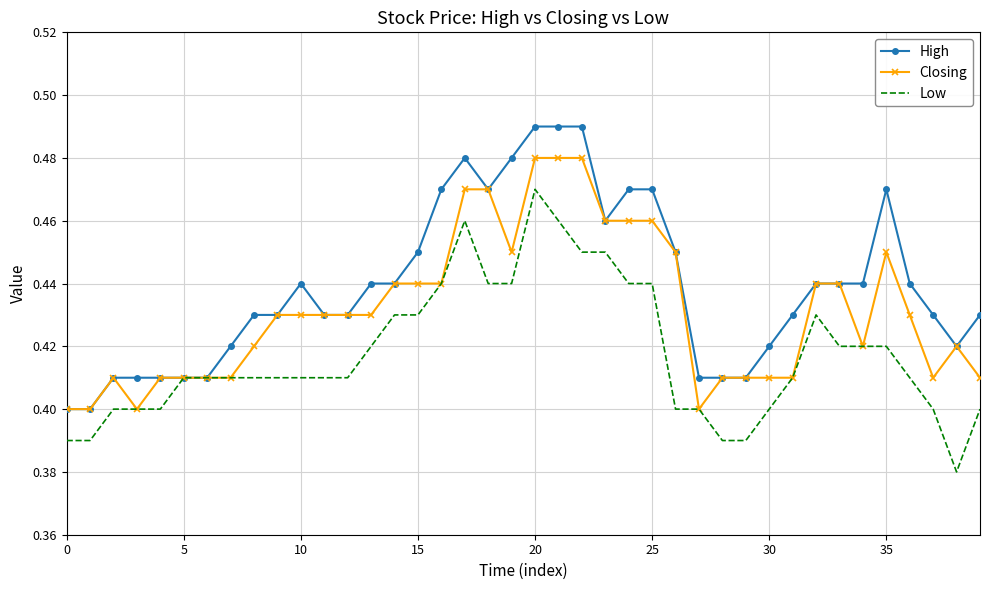

Which series has the largest total across all categories?

High